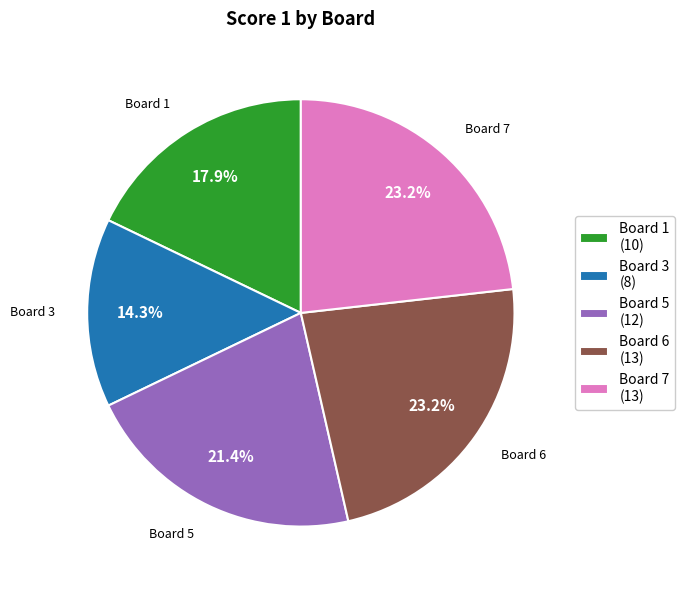

What portion of the pie excludes Board 6 (13)?

76.8%